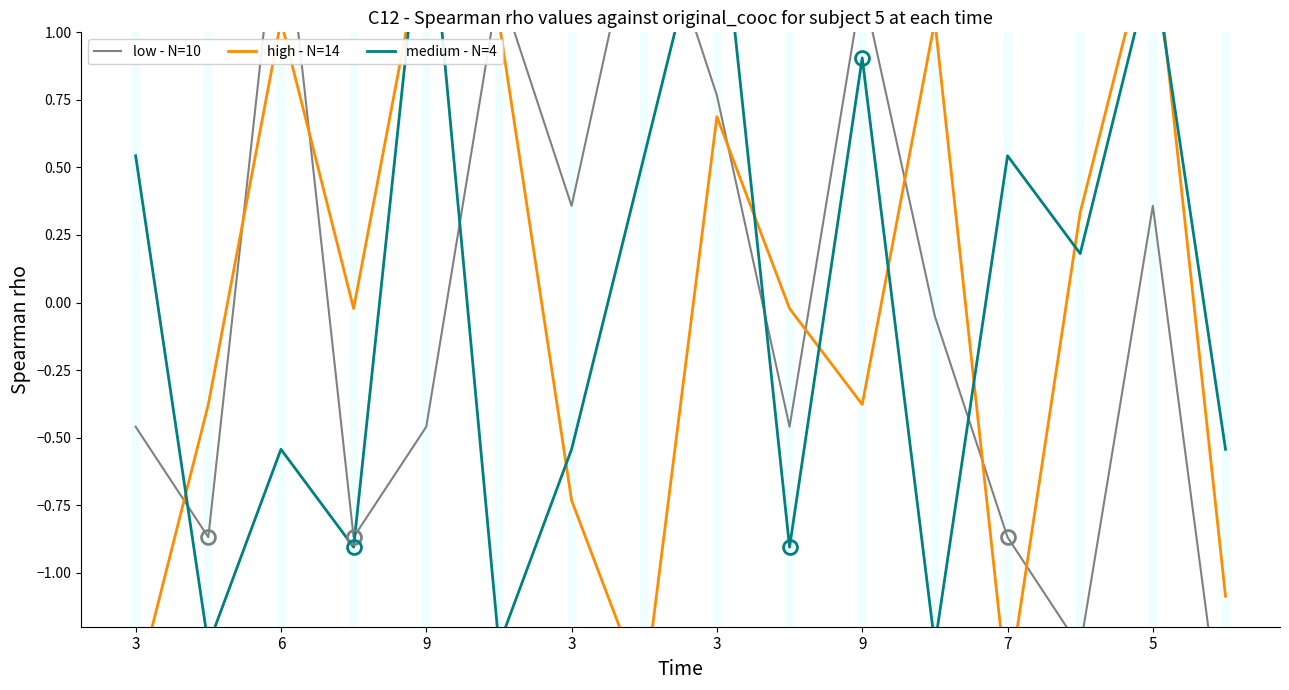

At which label does high - N=14 reach its minimum?

3